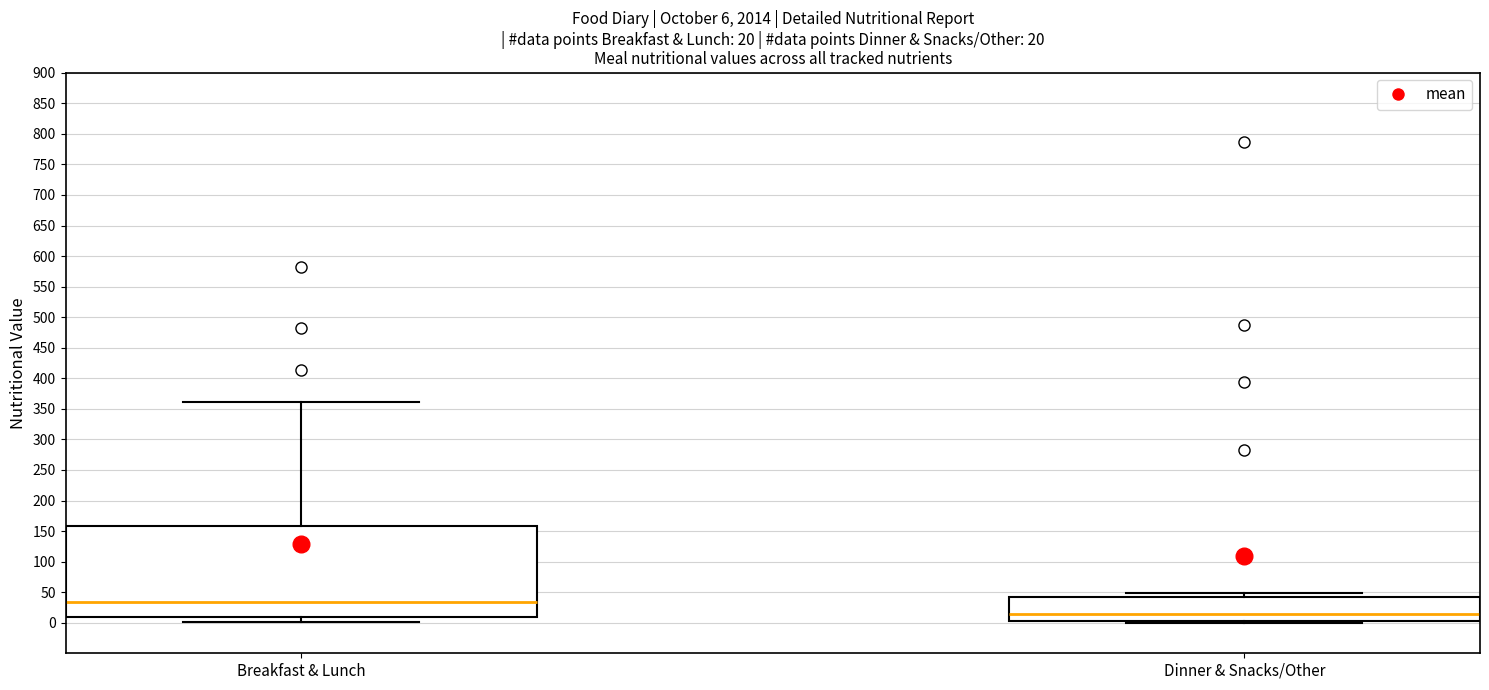

Which box has the lowest median line?

Dinner & Snacks/Other